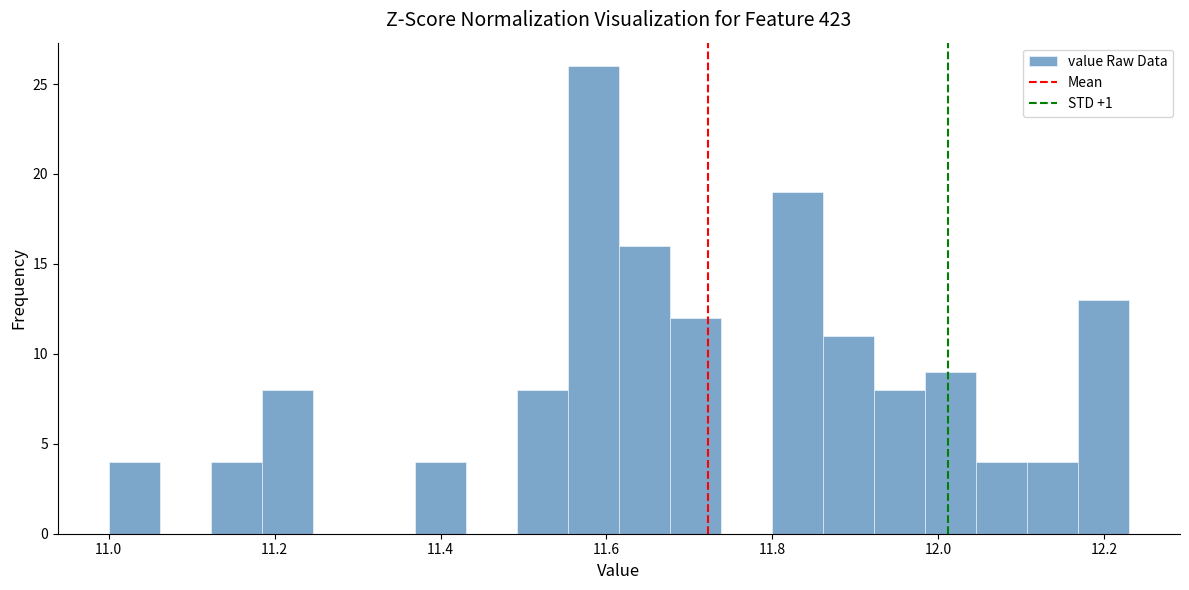

Around what value on the x-axis is the tallest bar? Give the approximate position of its centre, as read against the axis.

11.58